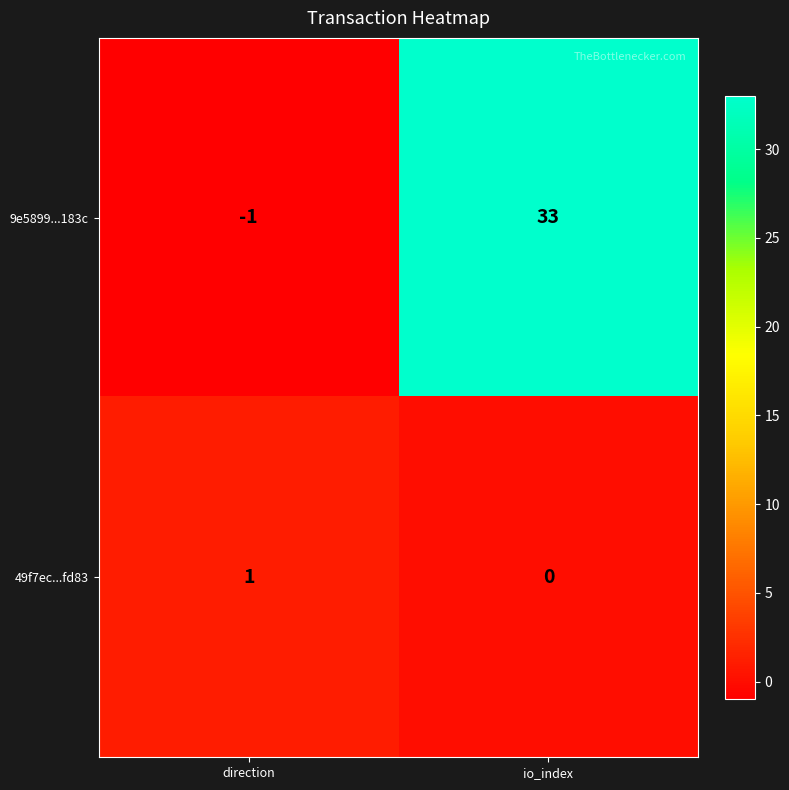

The value of 49f7ec...fd83 at direction is 2. True or false?

False